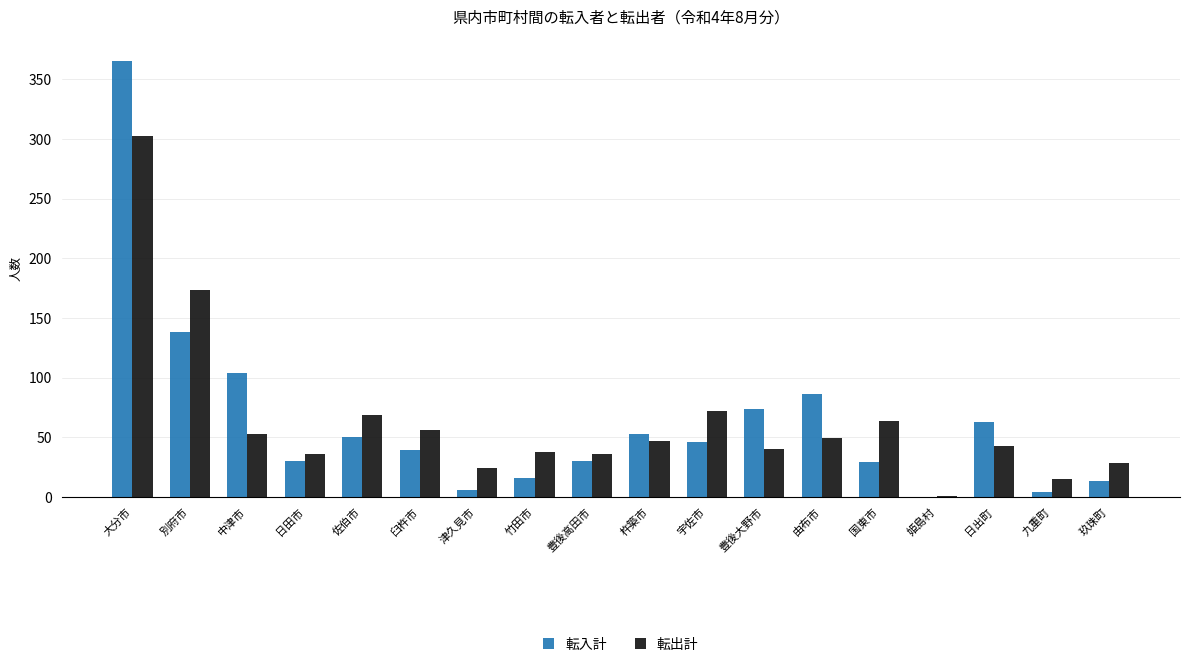

At which category is the sum across all series the highest?

大分市